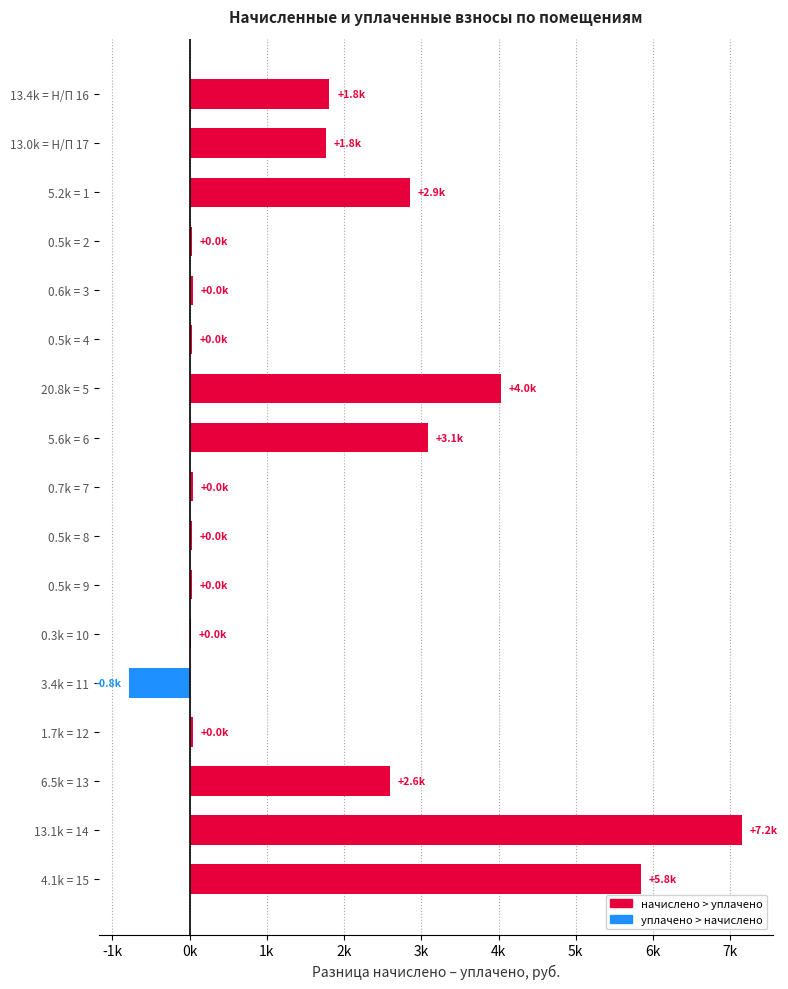

What is the average value?

1683.8